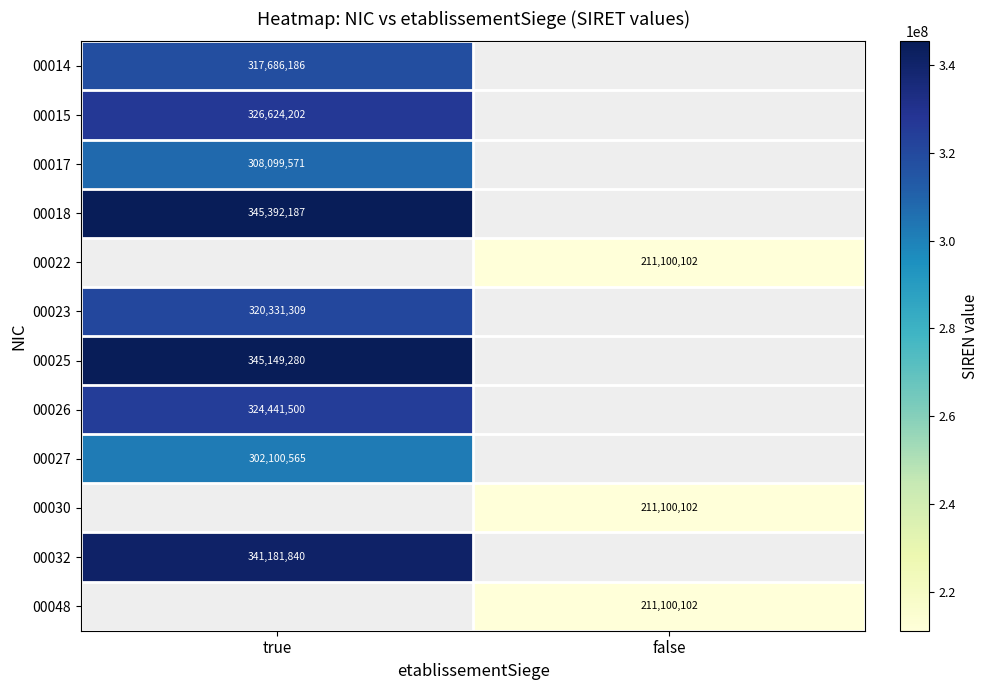

The value of 00030 at false is 124772116. True or false?

False